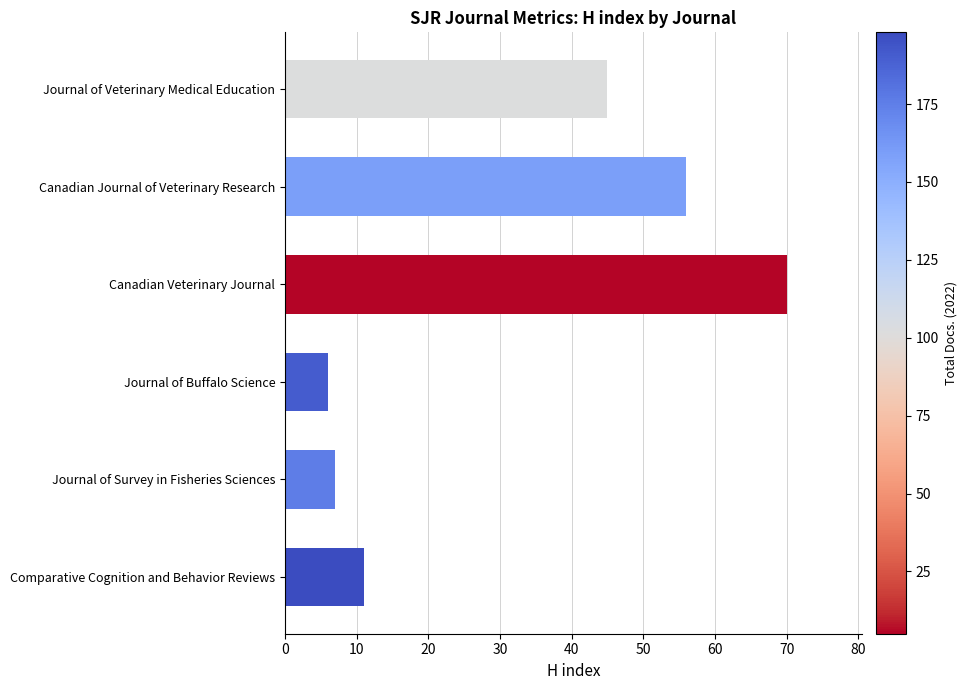

What is the smallest value displayed?

6